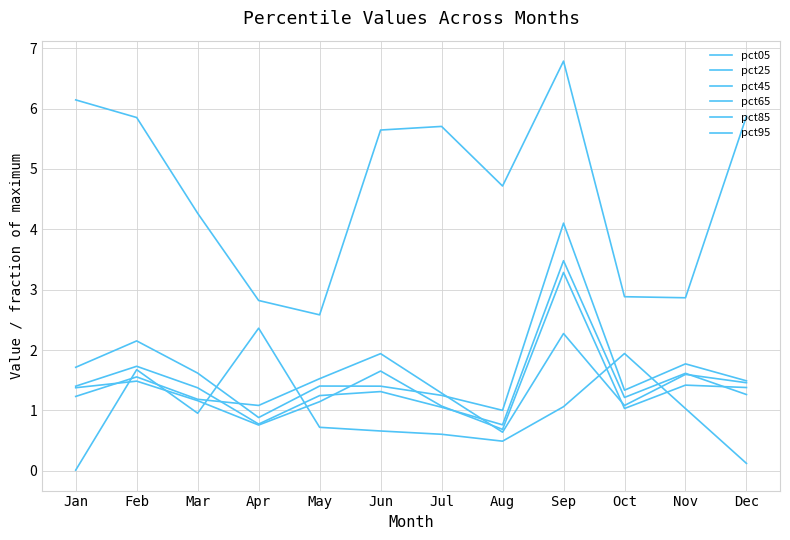

How many lines are shown in the chart?

6